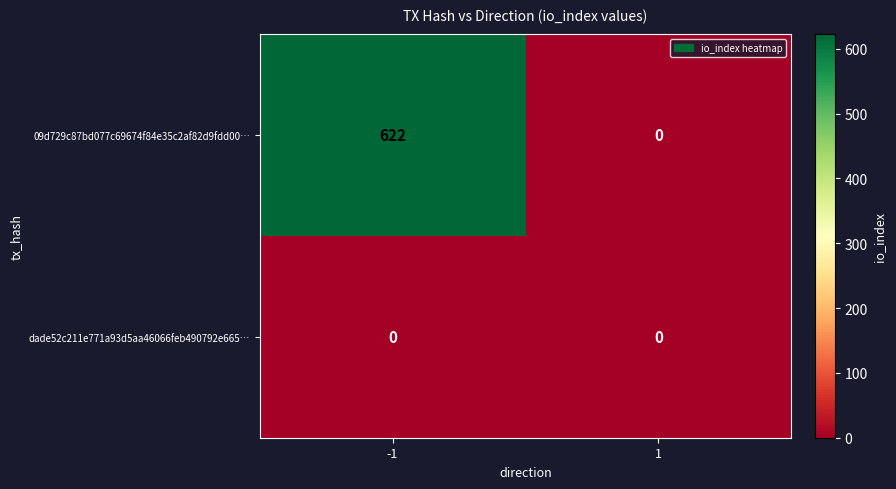

Reading right to left, extract all data points from this chart.

09d729c87bd077c69674f84e35c2af82d9fdd00…: 0	622
dade52c211e771a93d5aa46066feb490792e665…: 0	0